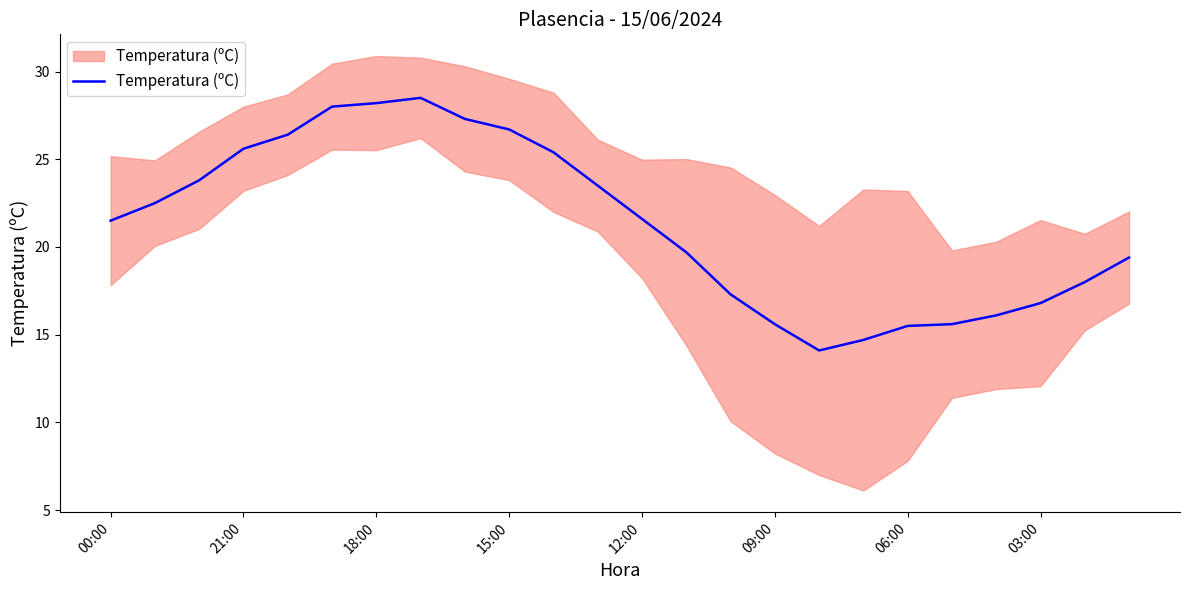

Rank the categories by value from lowest to highest.

16, 17, 18, 15, 19, 20, 21, 14, 22, 23, 13, 00:00, 12, 21:00, 11, 18:00, 10, 15:00, 12:00, 9, 8, 09:00, 06:00, 03:00